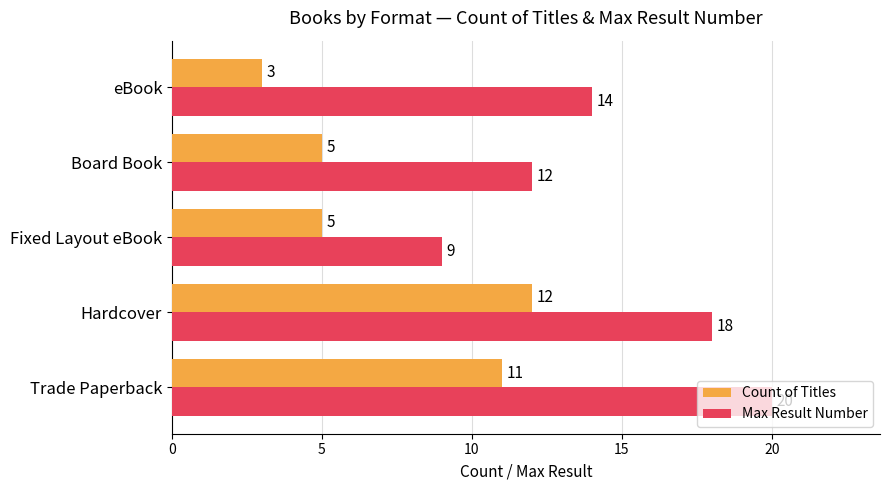

The Count of Titles series shows 5 at Board Book. True or false?

True